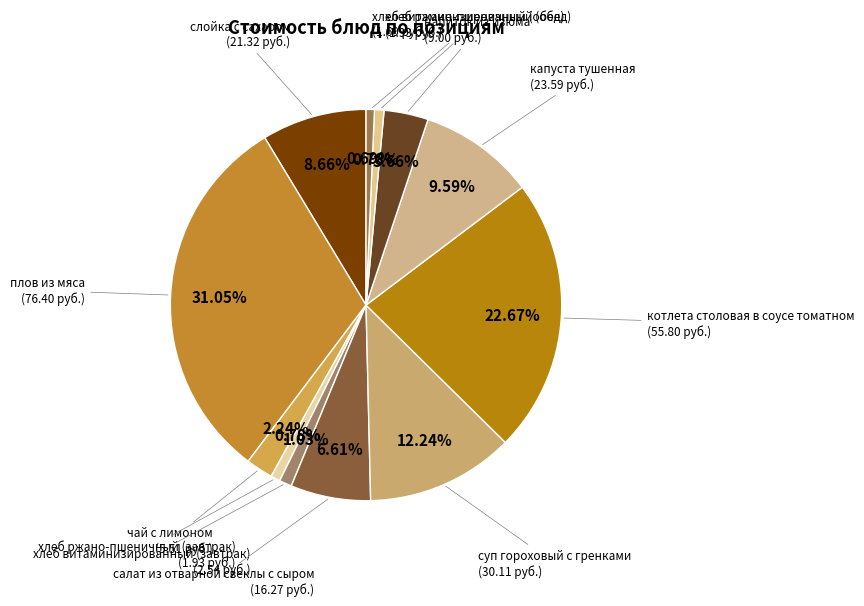

How many slices are in this pie chart?

12